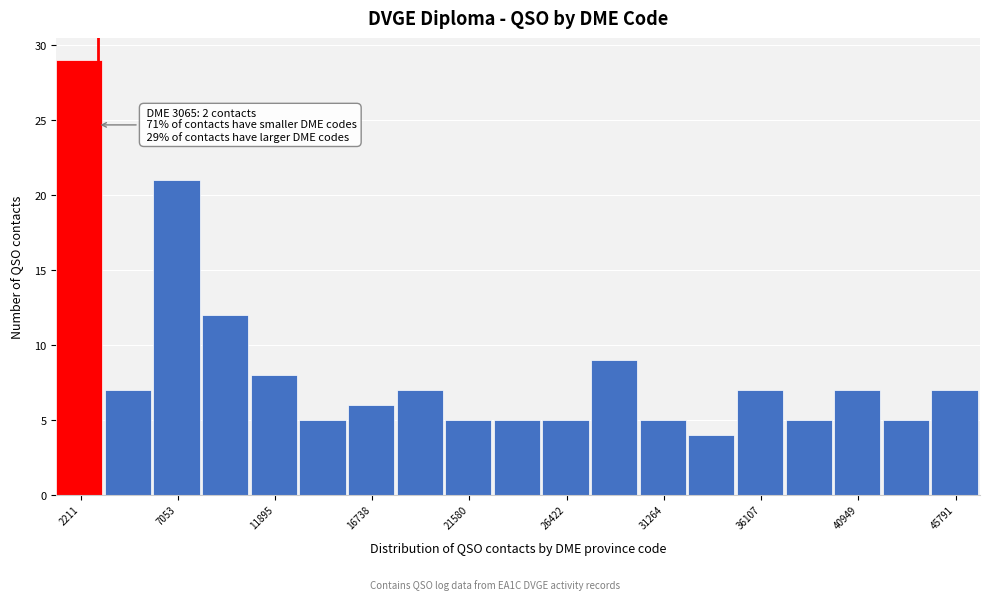

Over which range of the x-axis is the bar tallest?

1000 to 3500